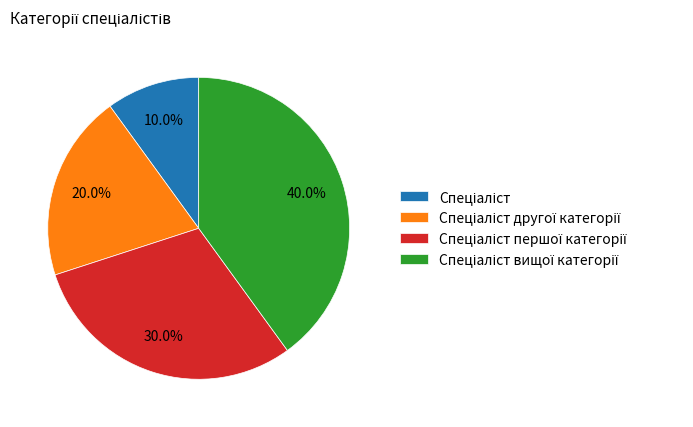

Does any single category account for the majority?

No